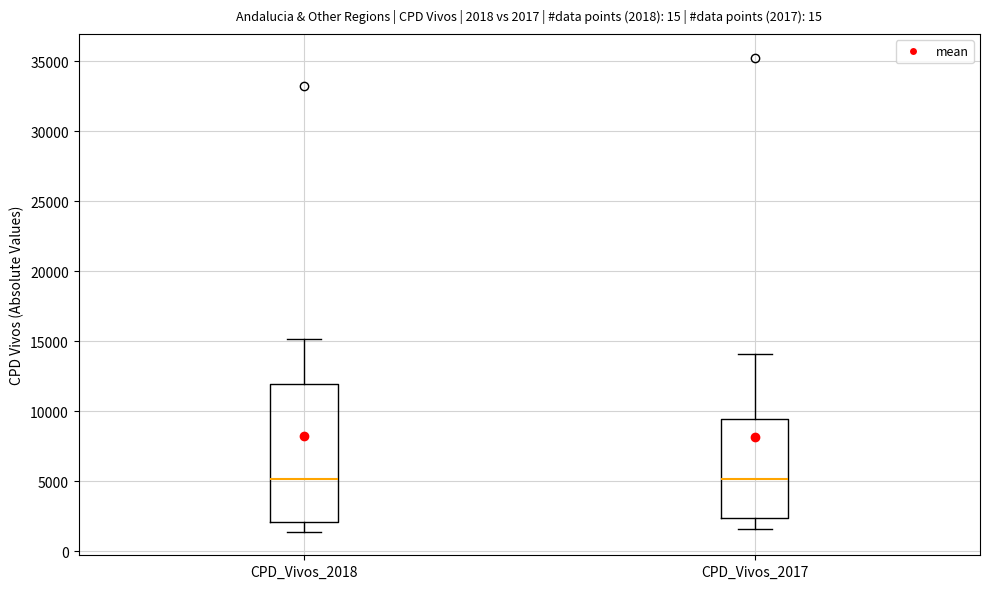

Which box is the tallest, from its lower edge to its upper edge?

CPD_Vivos_2018